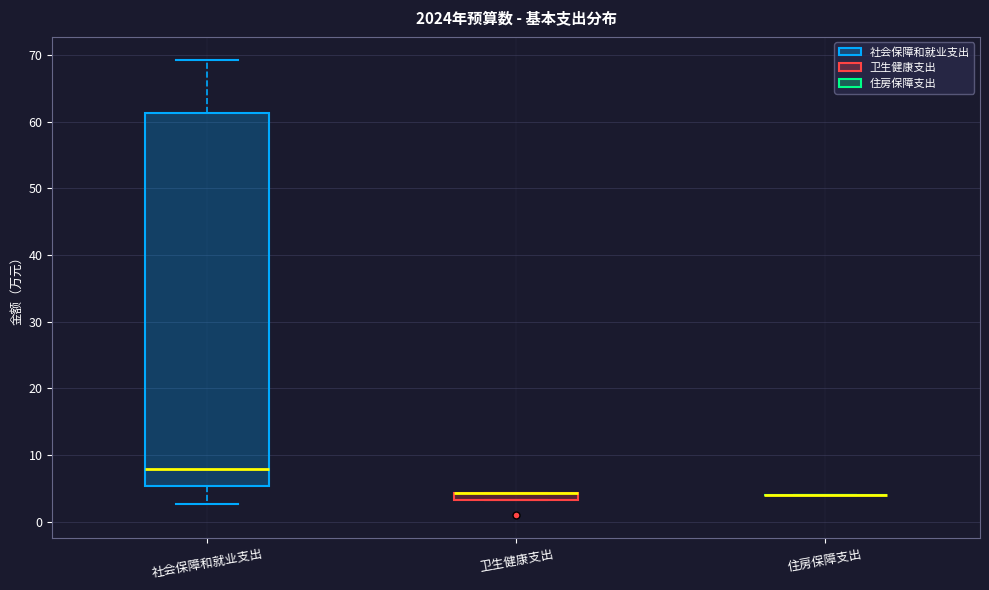

Where is the lower edge of the box for 卫生健康支出 on the y-axis? The values are not printed on the chart, so give them approximately, as read against the axis.

3